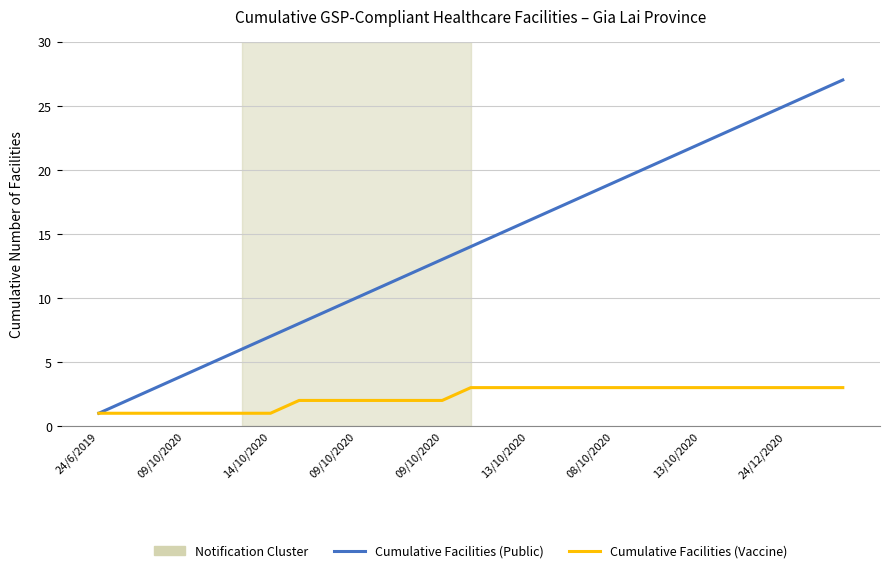

How many values in the Cumulative Facilities (Public) series are below 14?

13